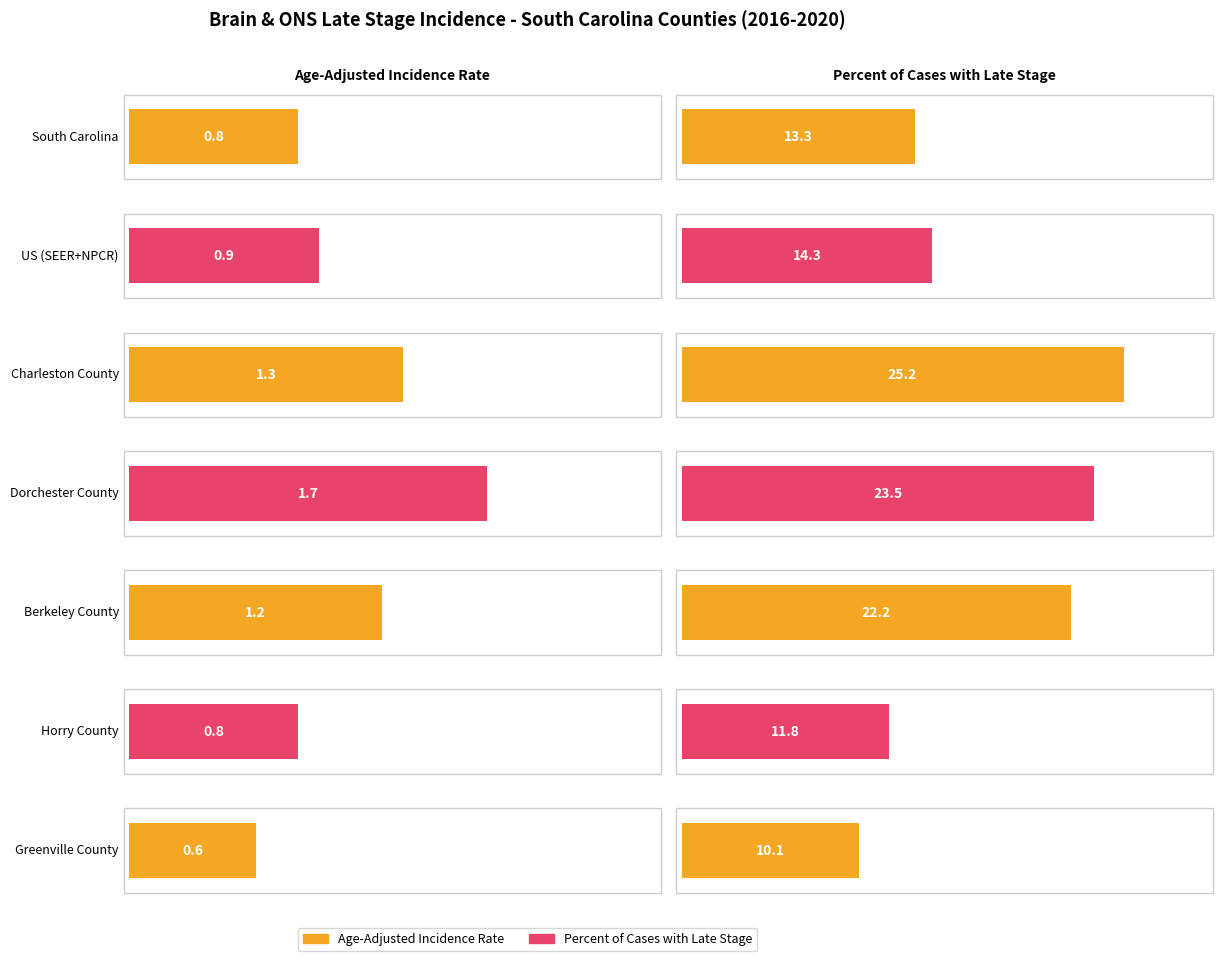

Which series has the widest spread of values?

Percent of Cases with Late Stage